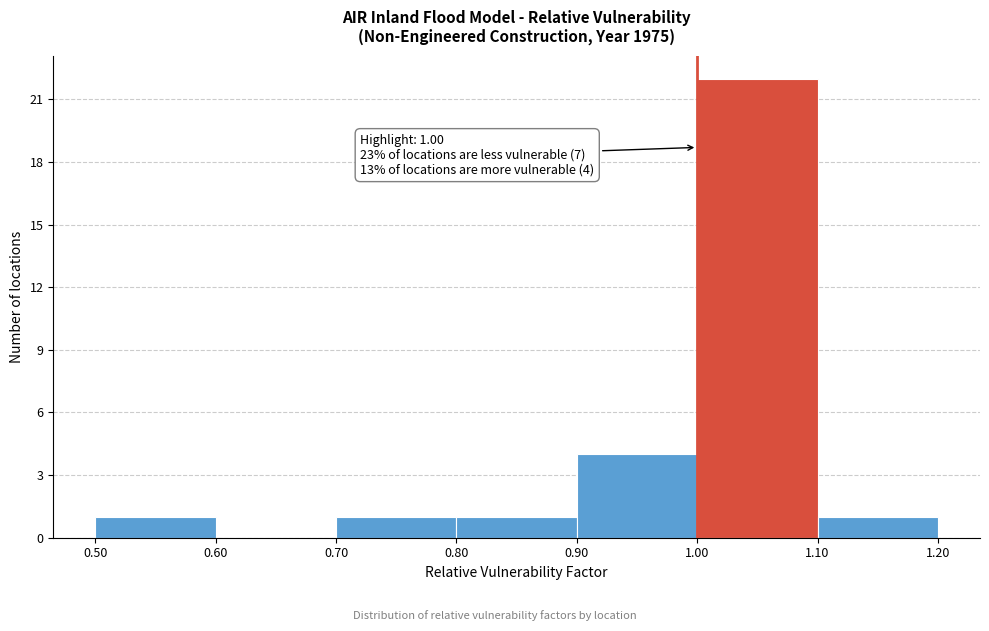

Over which range of the x-axis is the bar tallest?

1.00 to 1.10